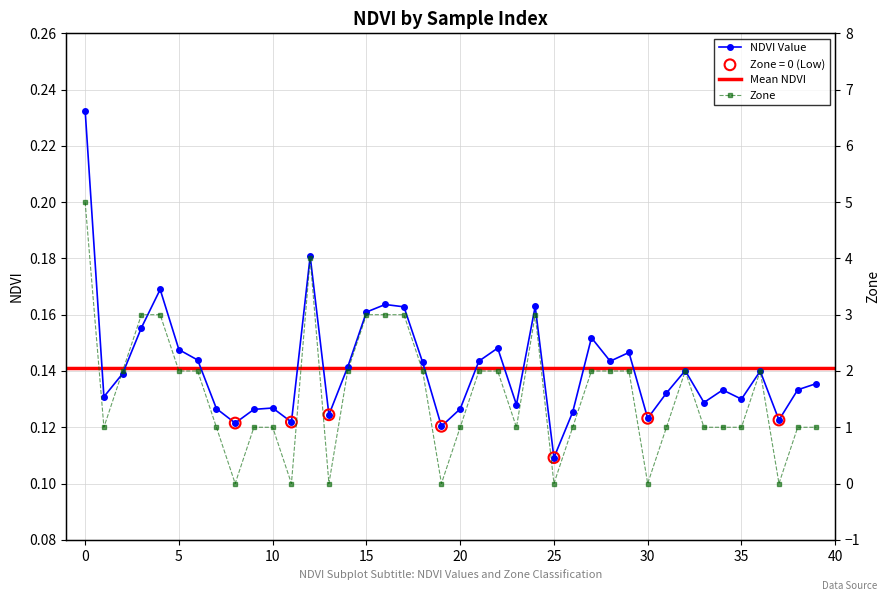

Which series contains the lowest Y value?

Zone